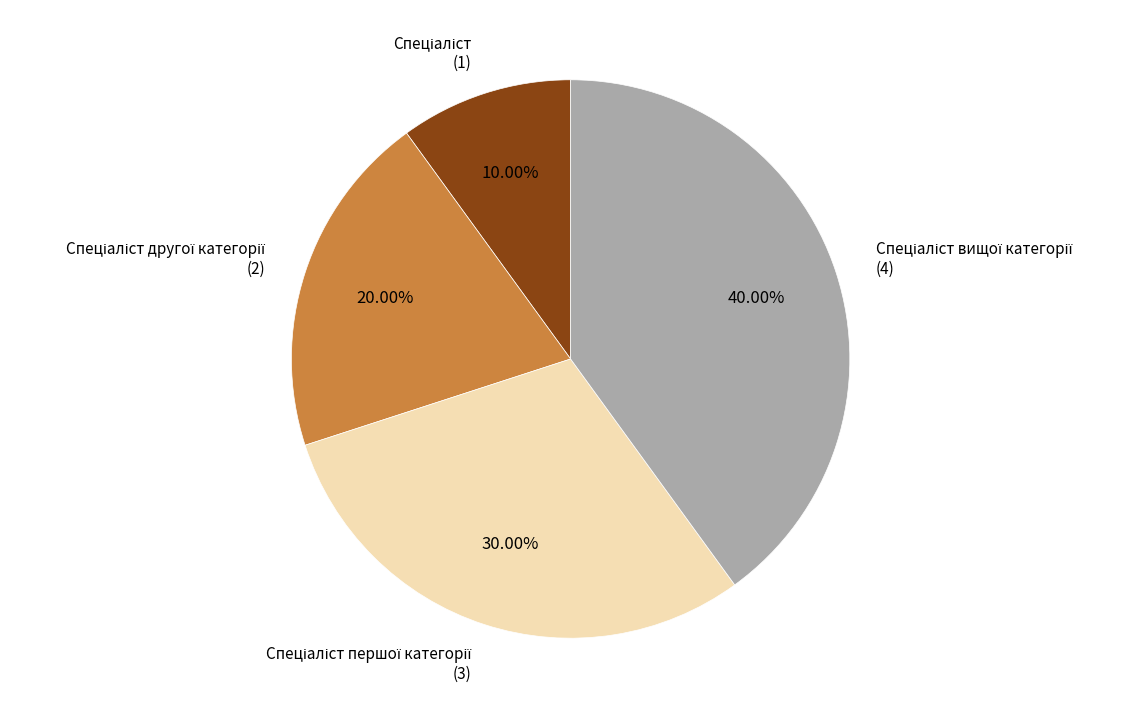

Count the number of slices in the pie.

4